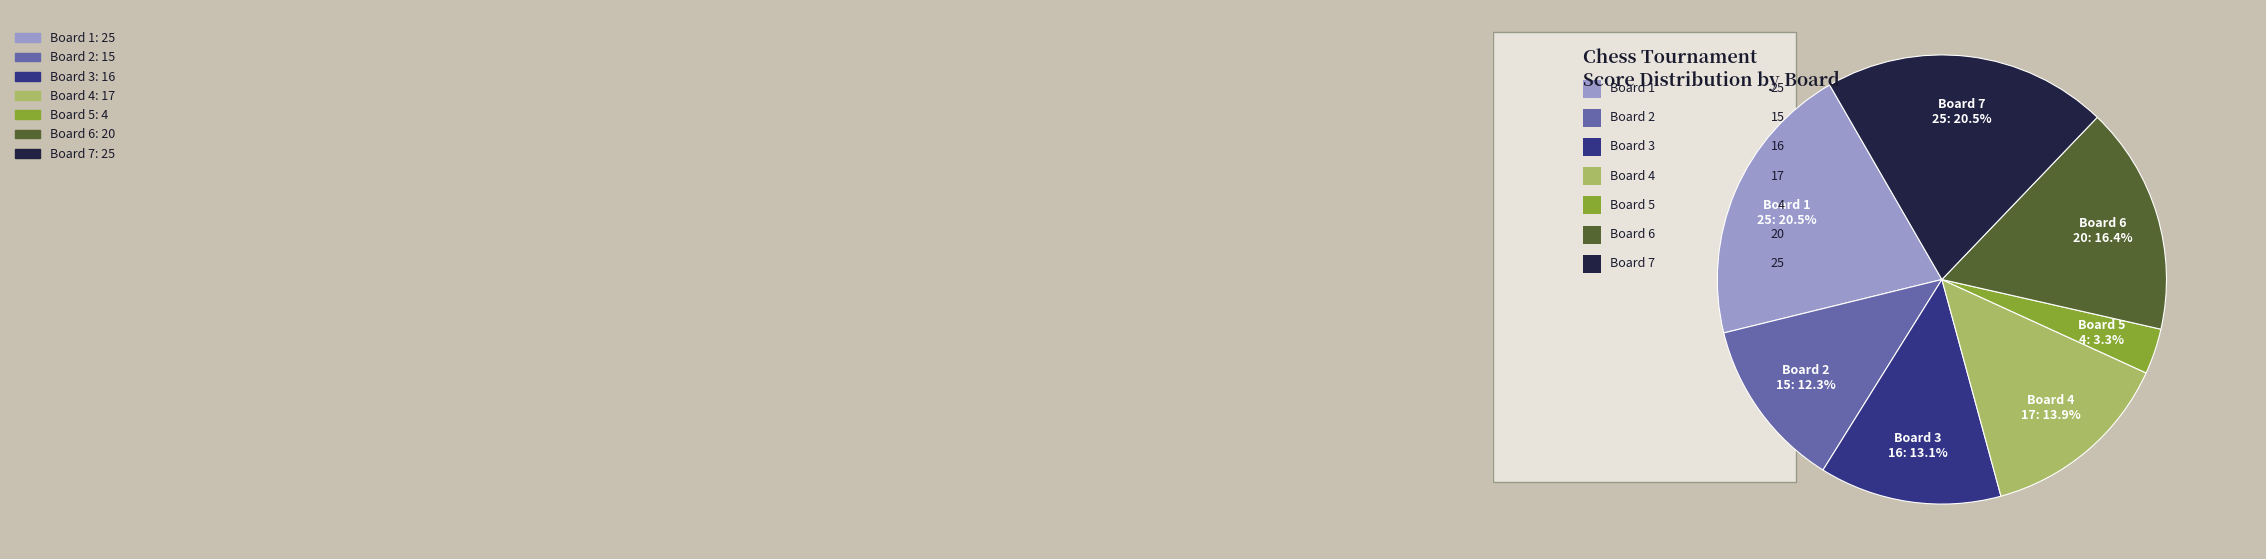

Which slice is the smallest?

Board 5